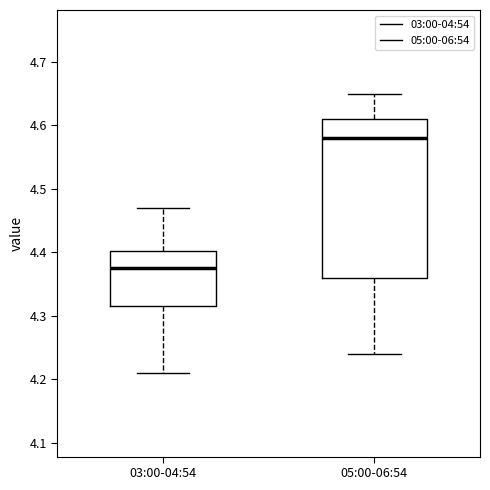

Reading left to right, transcribe this box plot: for each box, give where its median line is, the range the box spans, and where its two whiskers end, as read against the y-axis. The values are not printed on the chart, so give them approximately, as read against the axis.

03:00-04:54: median 4.38, box 4.32 to 4.40, whiskers 4.21 to 4.47
05:00-06:54: median 4.58, box 4.36 to 4.61, whiskers 4.24 to 4.65